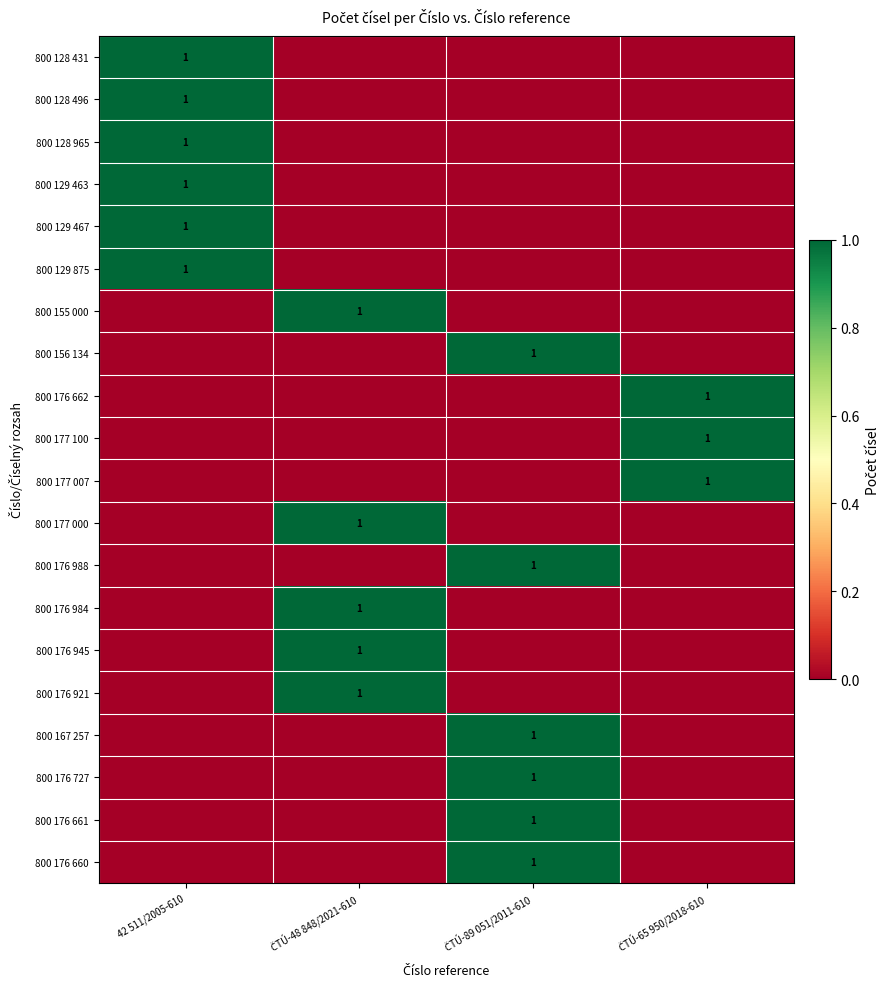

What is the difference between the maximum and second lowest values in the 800 167 257 series?

1